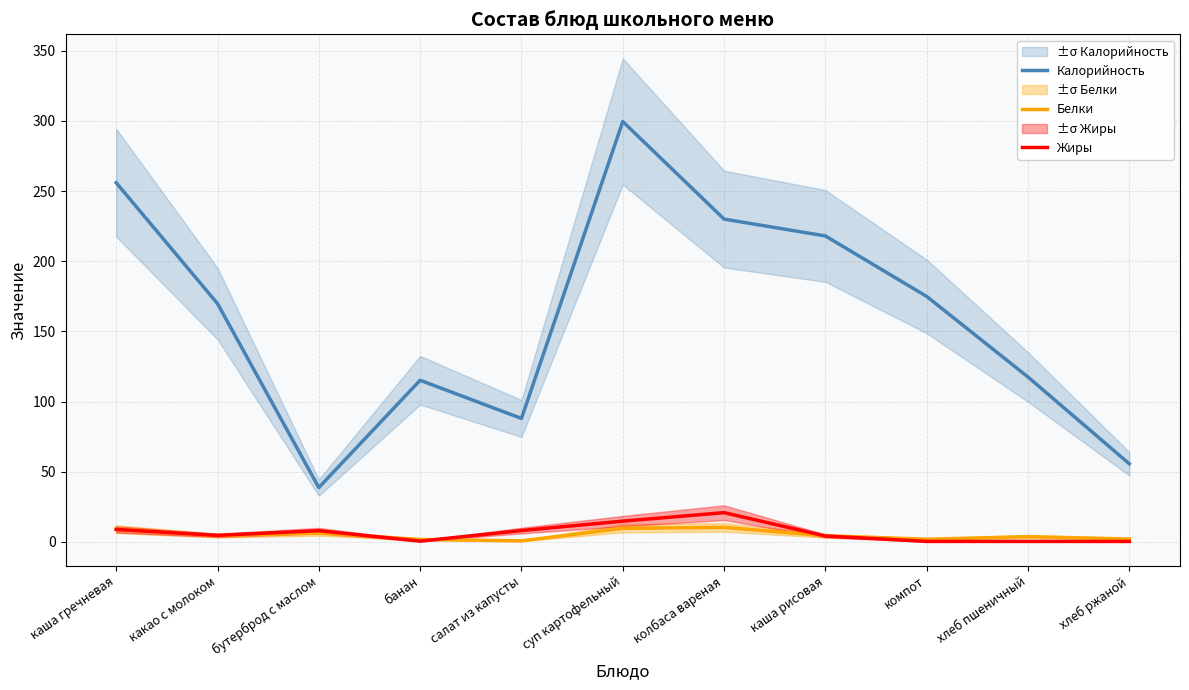

True or false: Белки and Калорийность cross at least once.

False